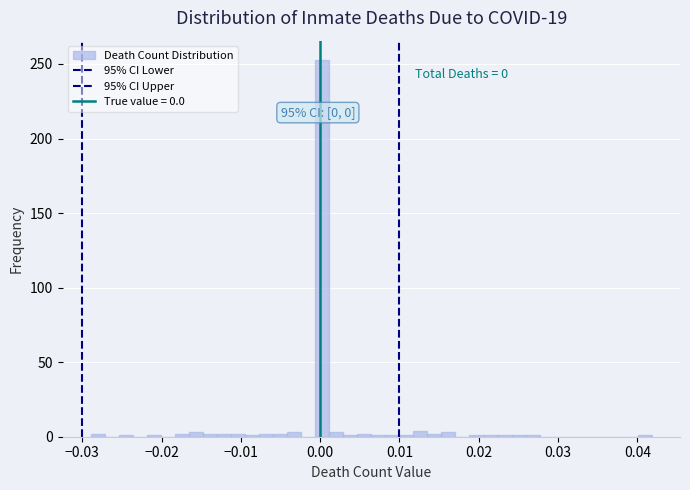

Around what value on the x-axis is the tallest bar? Give the approximate position of its centre, as read against the axis.

0.000